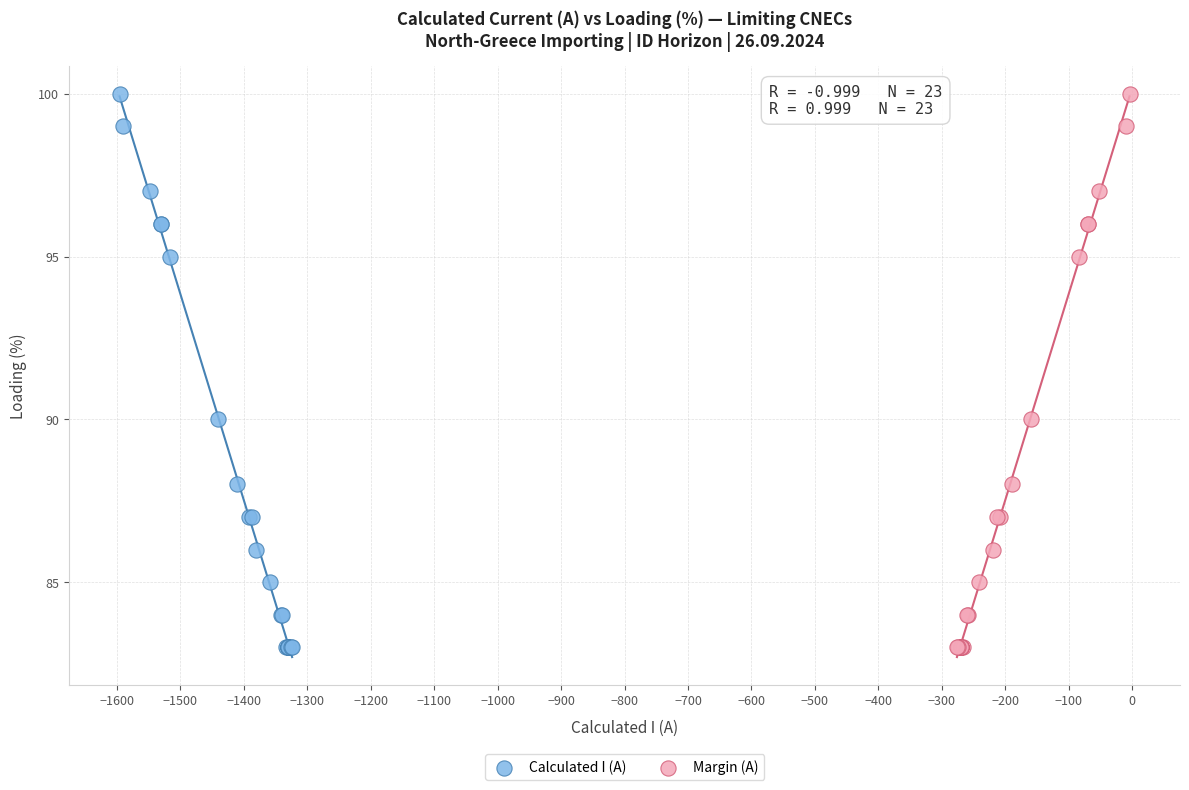

What are all the series names shown in the legend?

Calculated I (A), Margin (A)